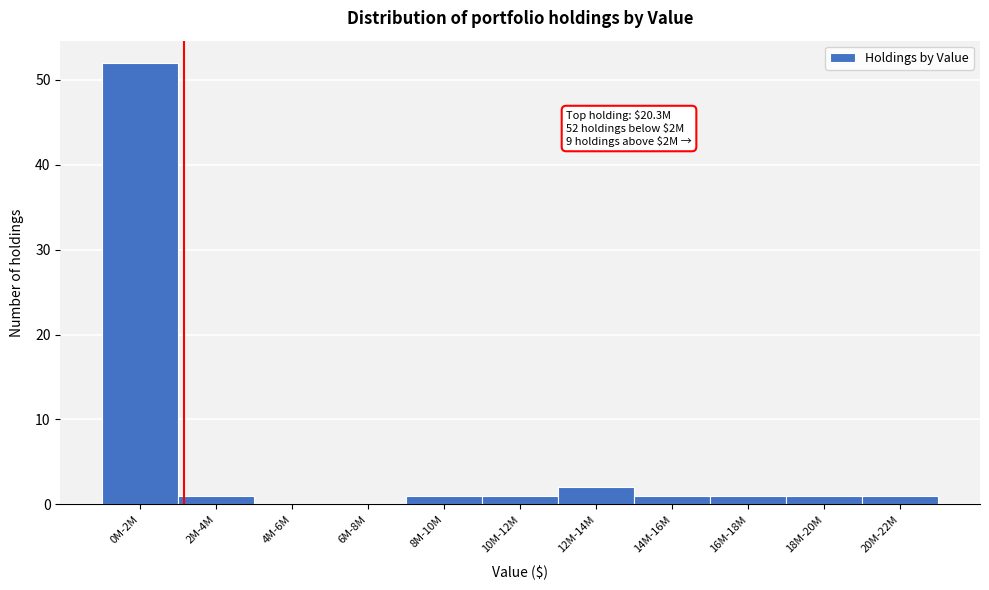

Reading right to left, list all the values displayed in this chart.

20M-22M=1	18M-20M=1	16M-18M=1	14M-16M=1	12M-14M=2	10M-12M=1	8M-10M=1	6M-8M=0	4M-6M=0	2M-4M=1	0M-2M=52